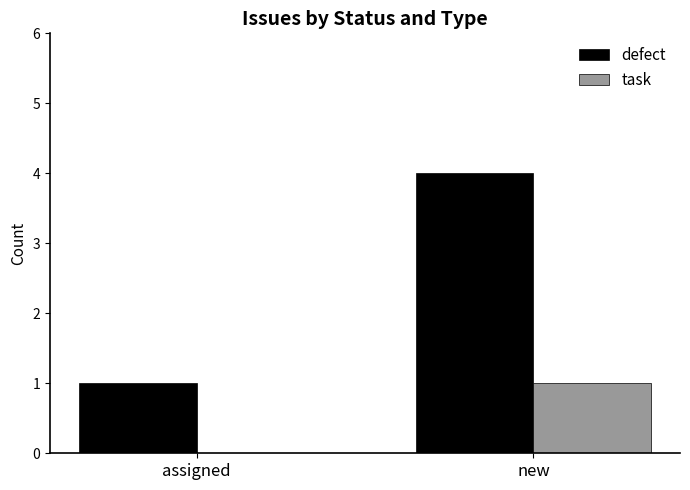

What is the greatest value displayed?

4